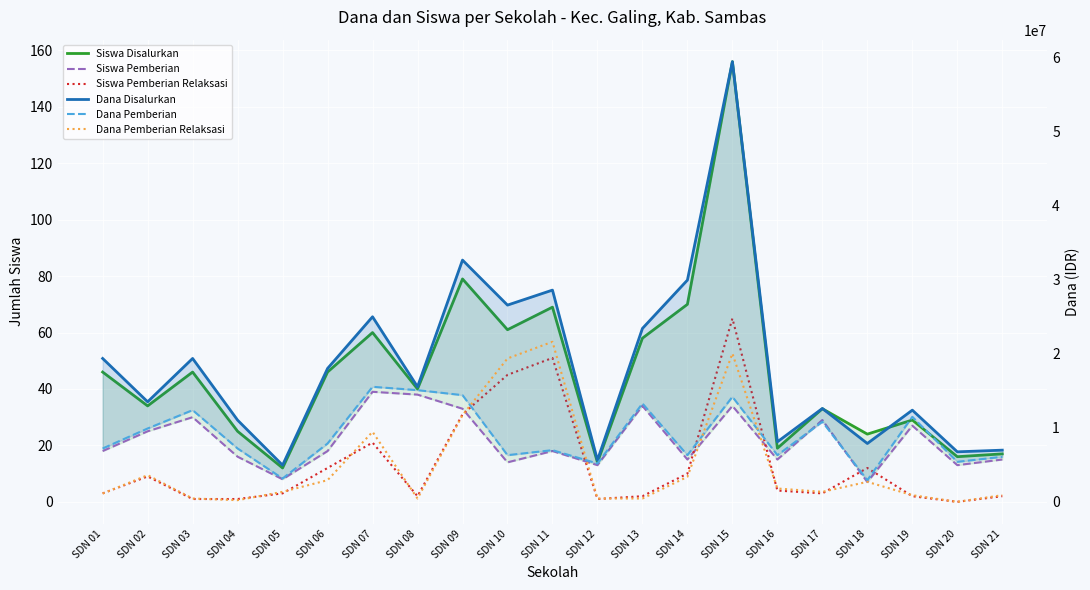

What is the difference between the maximum and minimum values in the Siswa Pemberian series?

32